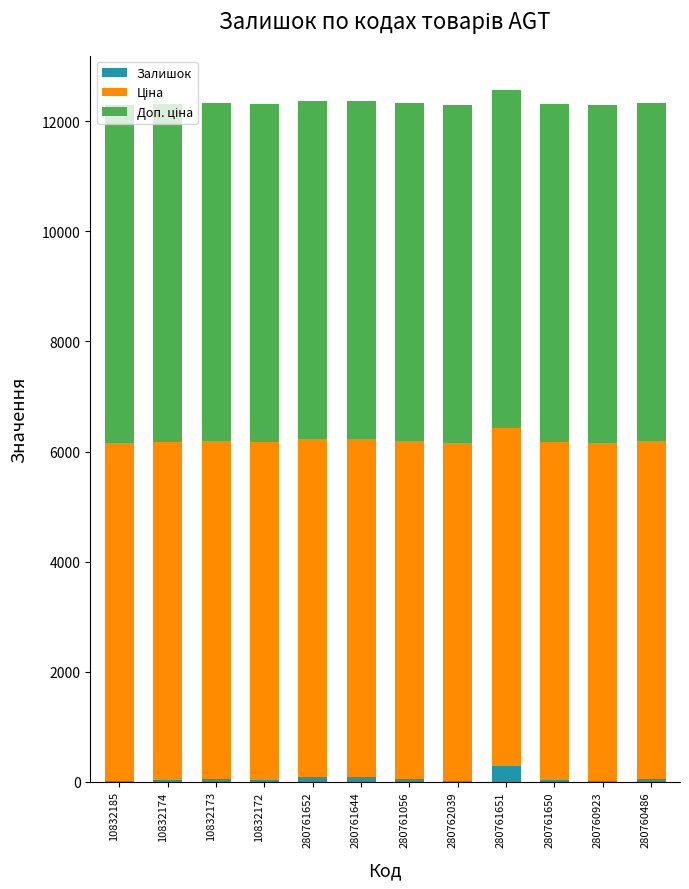

At how many categories does at least one series exceed 5086?

12